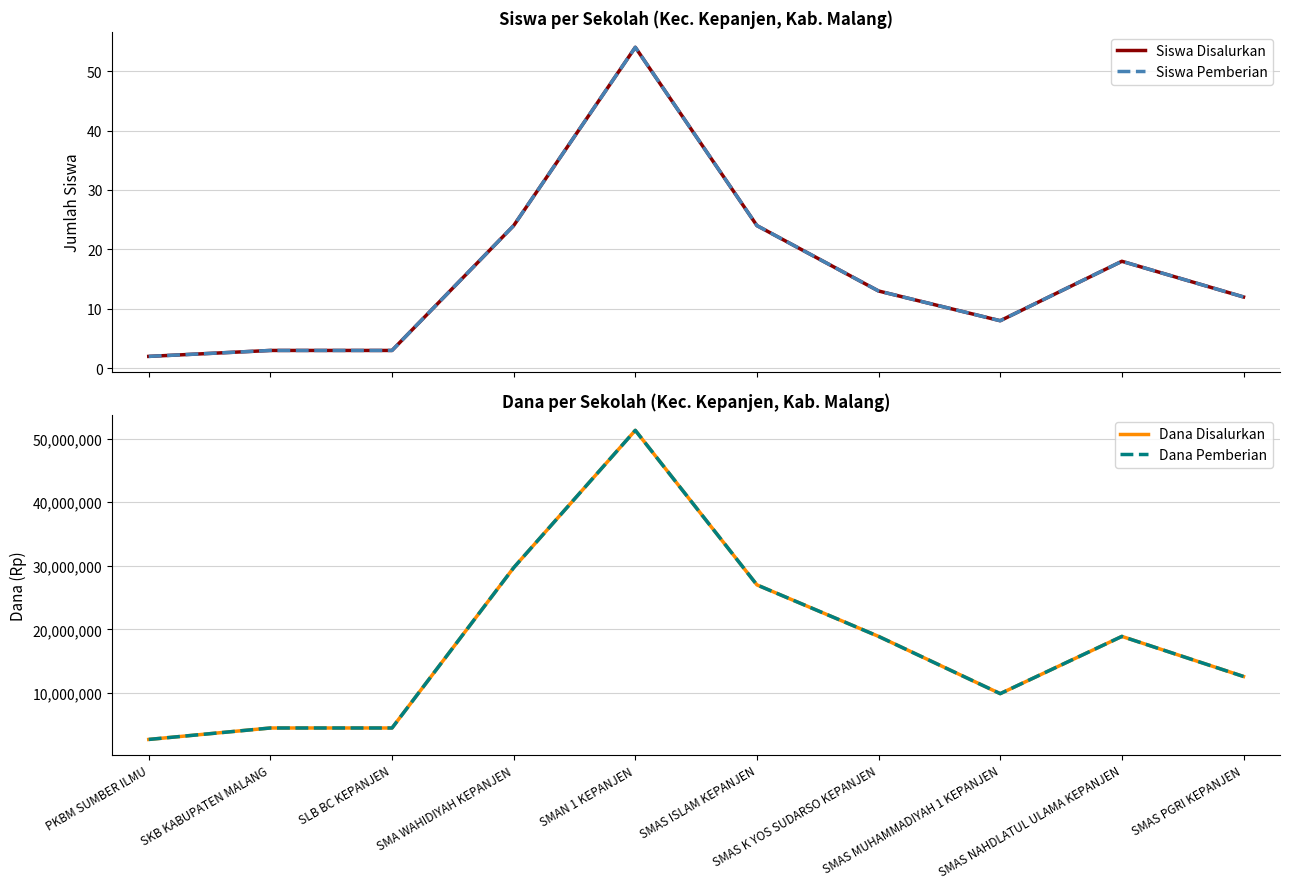

How many values in the Siswa Pemberian series exceed 13?

4